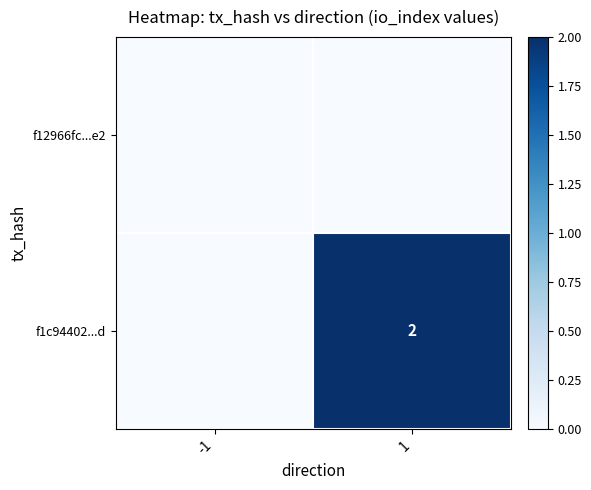

At how many categories does at least one series exceed 1?

1